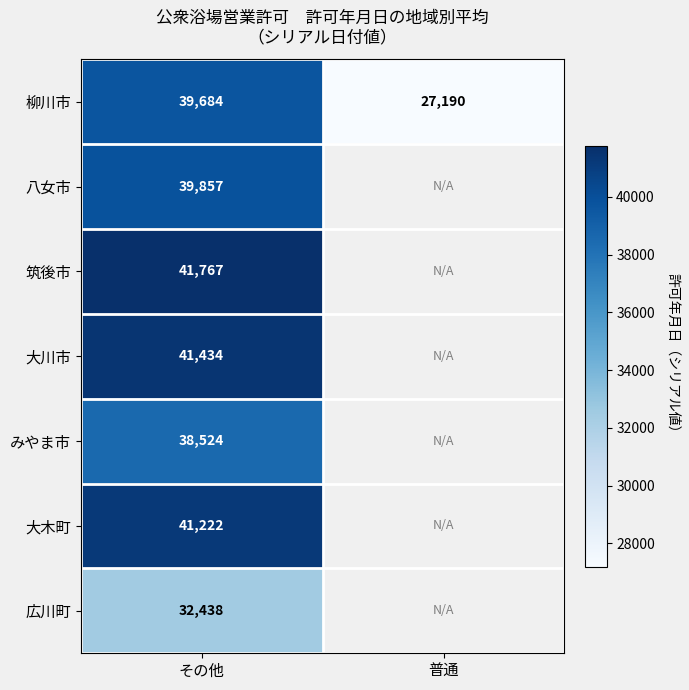

At which category does the chart reach its minimum across all series?

普通